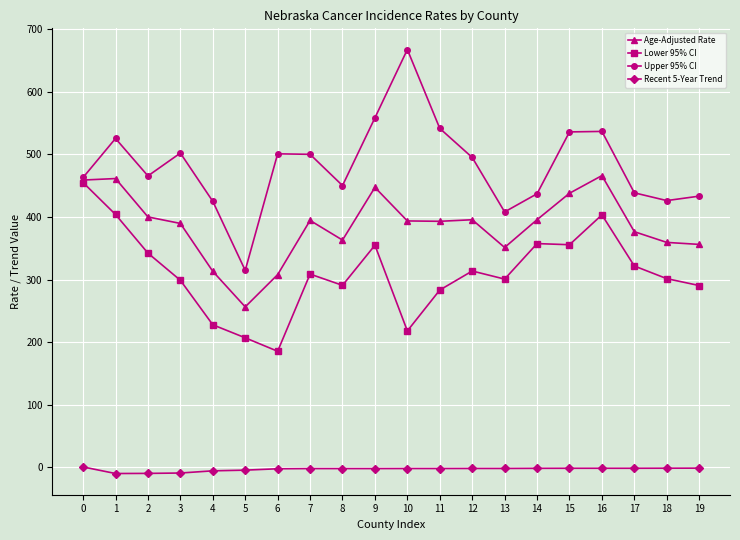

Which series has the largest total across all categories?

Upper 95% CI